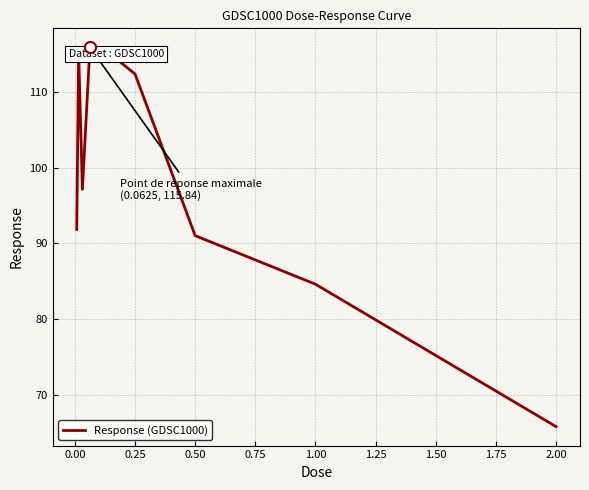

What is the minimum value shown in the chart?

65.9